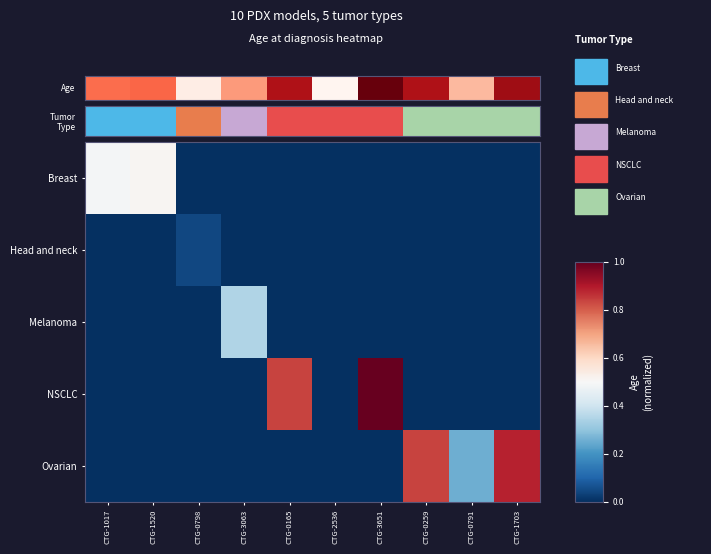

At which category is the sum across all series the highest?

CTG-3651